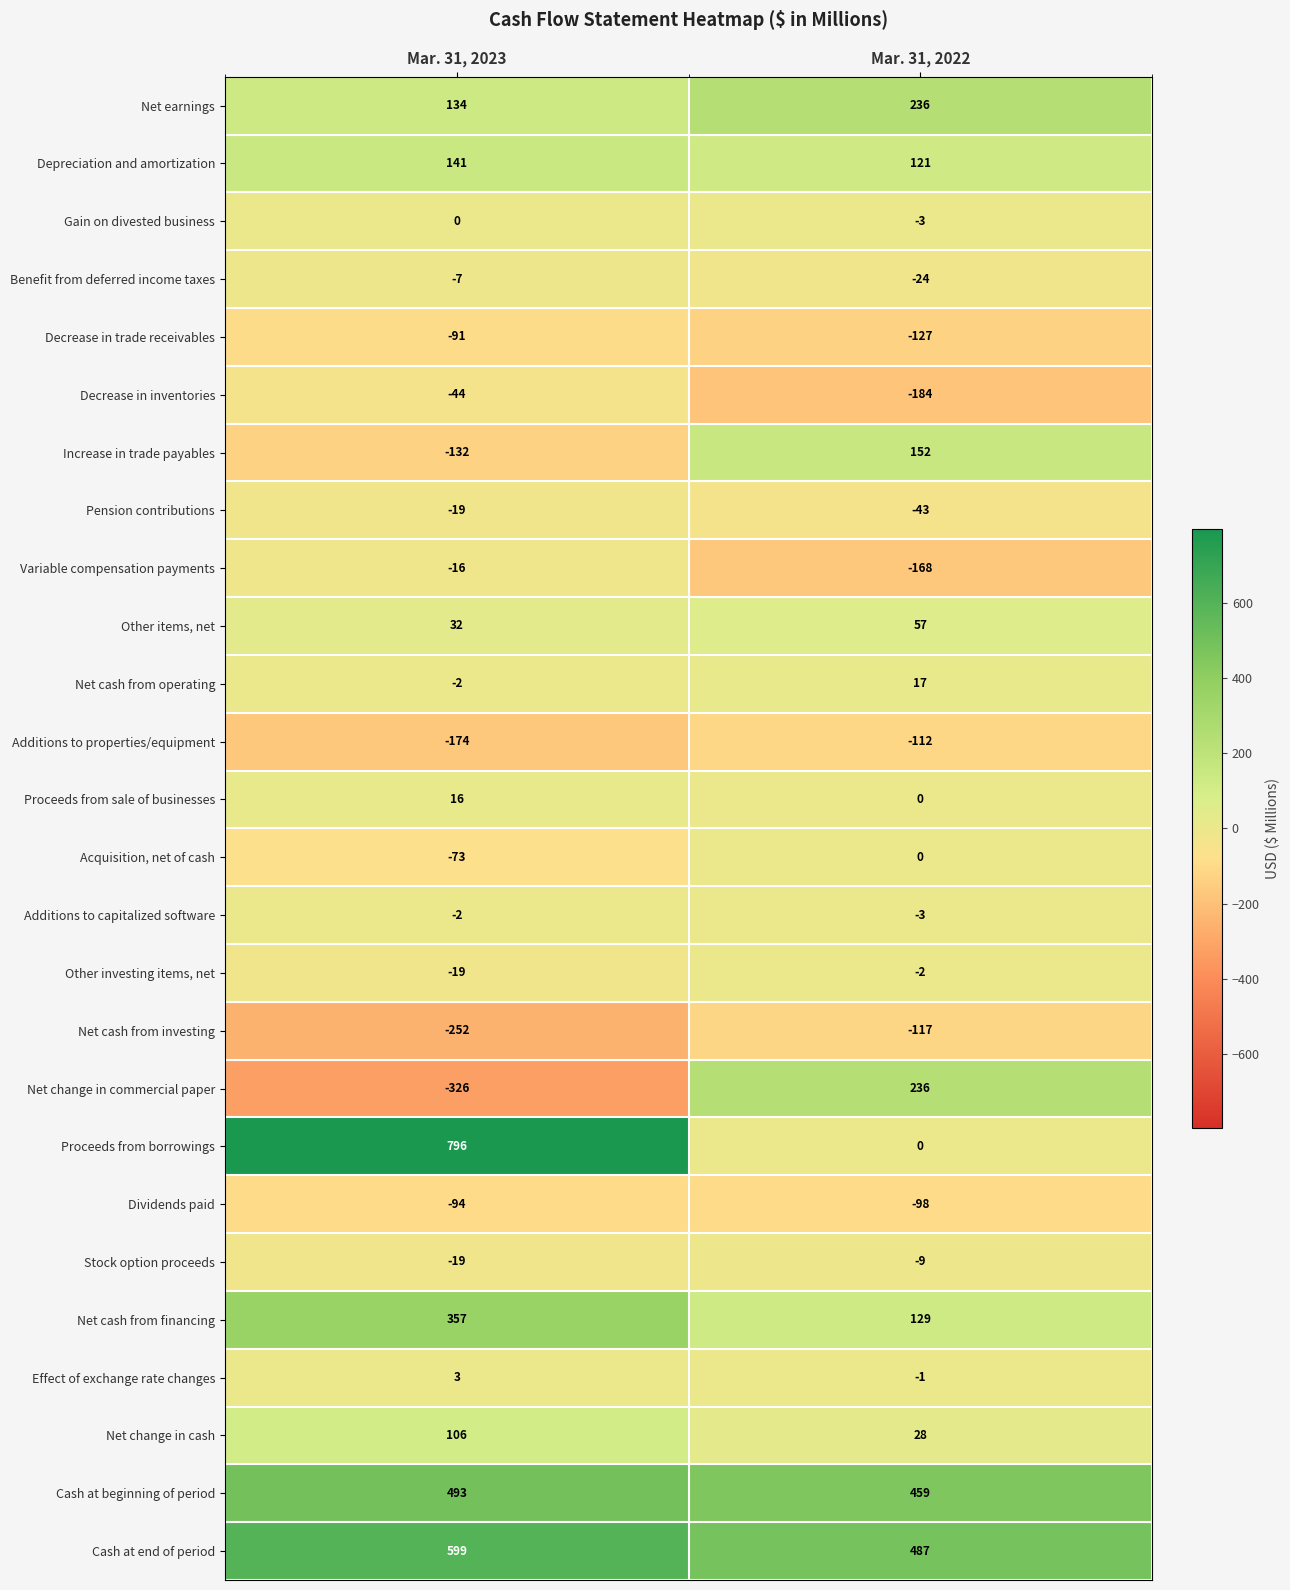

What is the total value across all series at Mar. 31, 2023?

1407